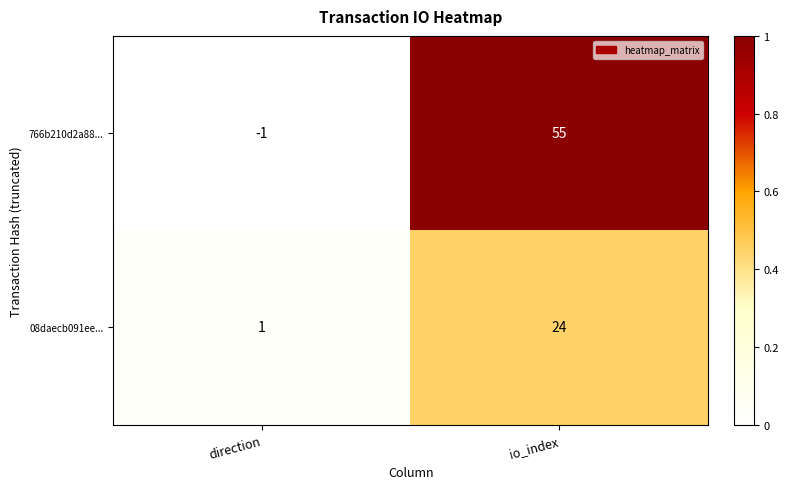

List the series in order of their overall mean, lowest first.

08daecb091ee..., 766b210d2a88...